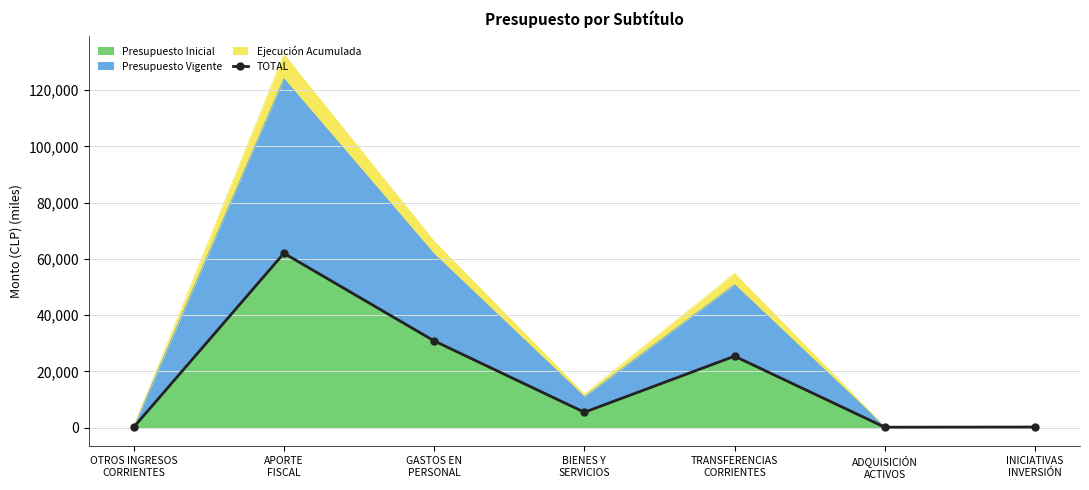

List the labels in order of value, largest first.

APORTE
FISCAL, GASTOS EN
PERSONAL, TRANSFERENCIAS
CORRIENTES, BIENES Y
SERVICIOS, INICIATIVAS
INVERSIÓN, ADQUISICIÓN
ACTIVOS, OTROS INGRESOS
CORRIENTES